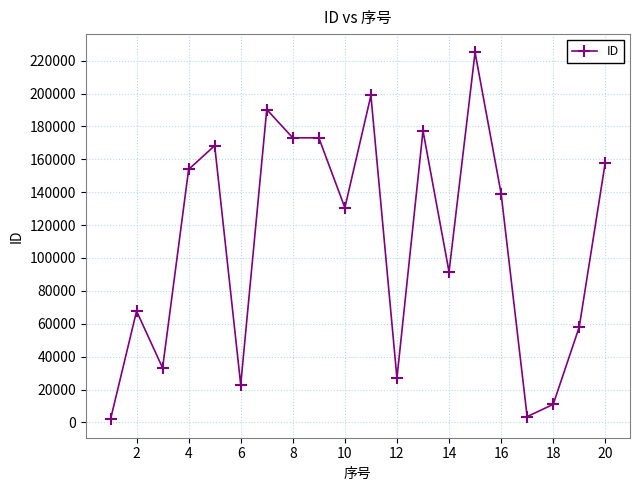

True or false: there are more than 2 points higher than both neighbors.

True